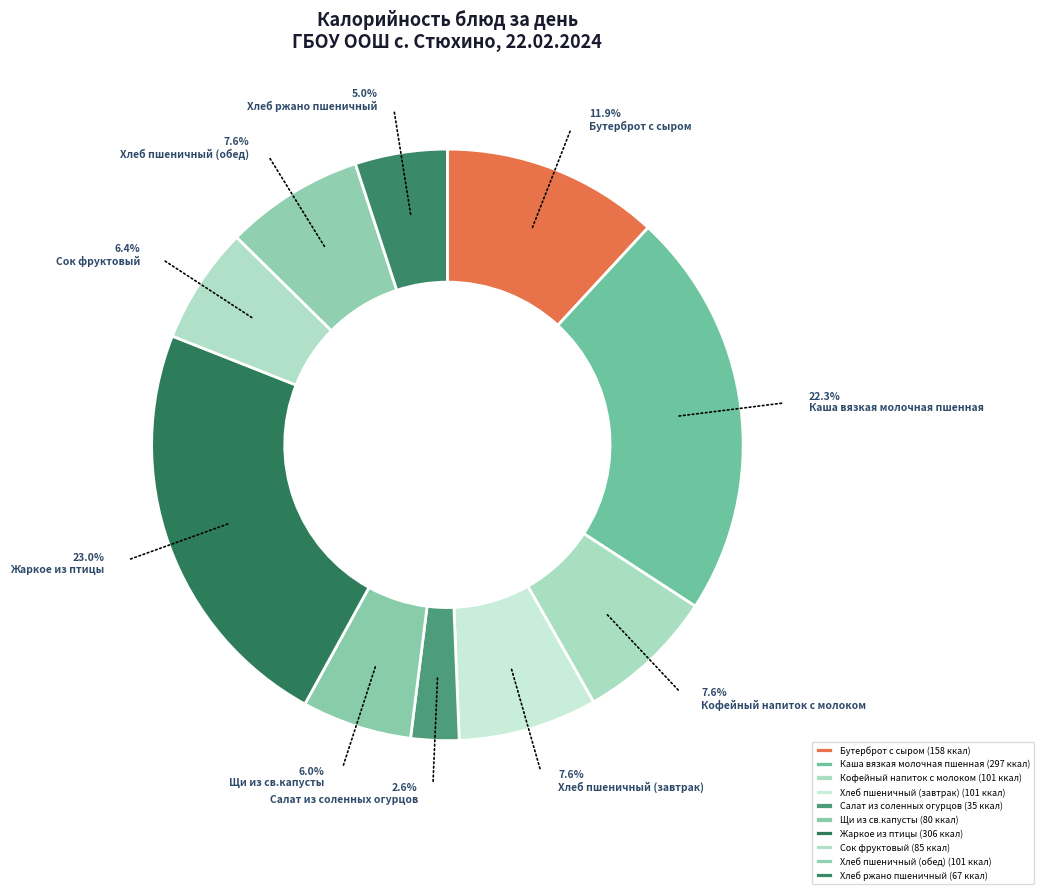

How many segments does this pie chart have?

10